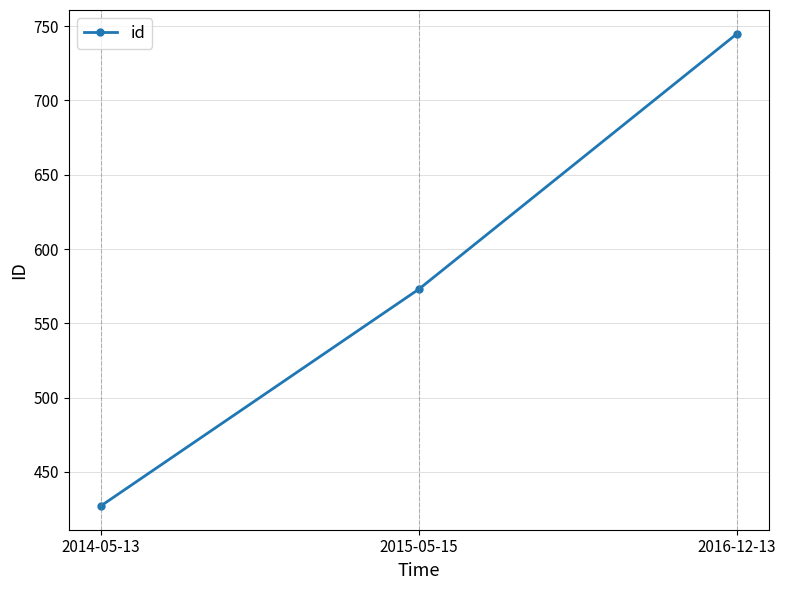

Count the number of data series in this chart.

1